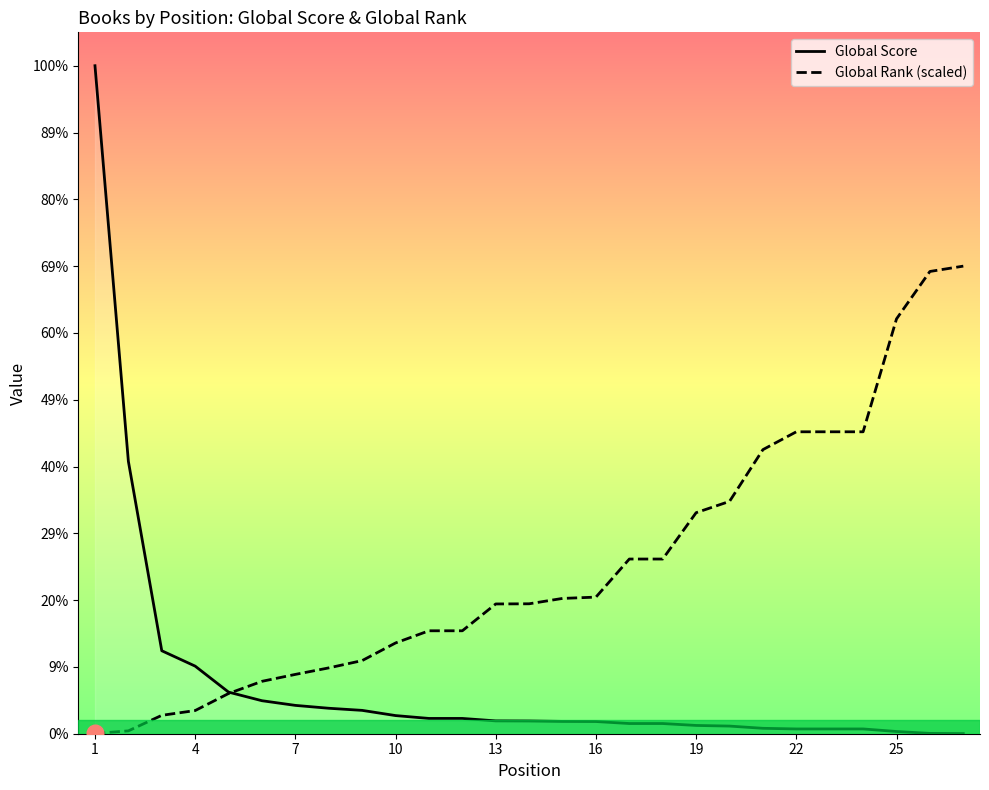

Reading right to left, transcribe all the data shown in this chart.

Global Score: 1.0	3.0	21.0	45.0	45.0	45.0	51.0	72.0	78.0	96.0	96.0	115.0	116.0	120.0	121.0	144.0	144.0	171.0	220.0	240.0	267.0	311.0	392.0	637.0	782.0	2567.0	6295.0
Global Rank (scaled): 4406.5	4356.3	3909.2	2845.4	2845.4	2845.4	2677.2	2189.4	2083.0	1646.2	1646.2	1287.4	1275.1	1224.5	1222.9	970.1	970.1	855.3	689.2	620.3	559.0	493.7	379.0	218.4	173.3	26.9	2.4